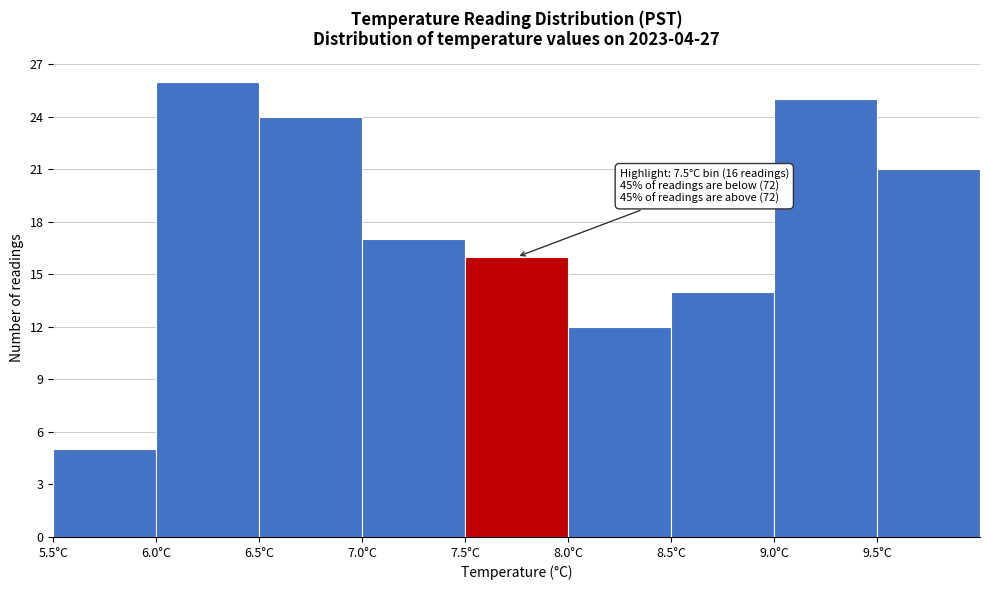

Which range on the x-axis has the tallest bar?

6.0 to 6.5